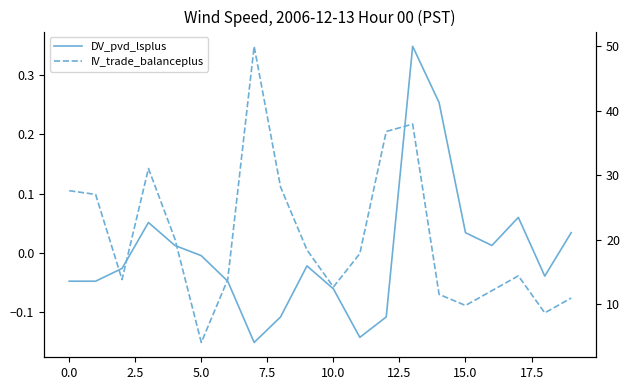

How many categories are shown in the chart?

20